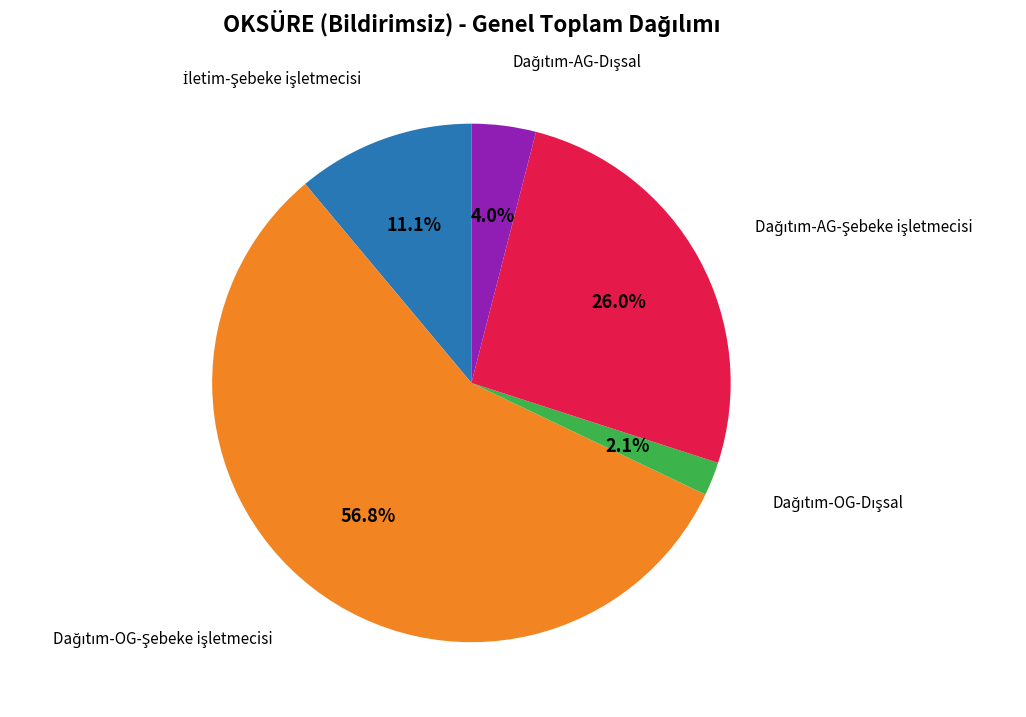

Does any single category account for the majority?

Yes